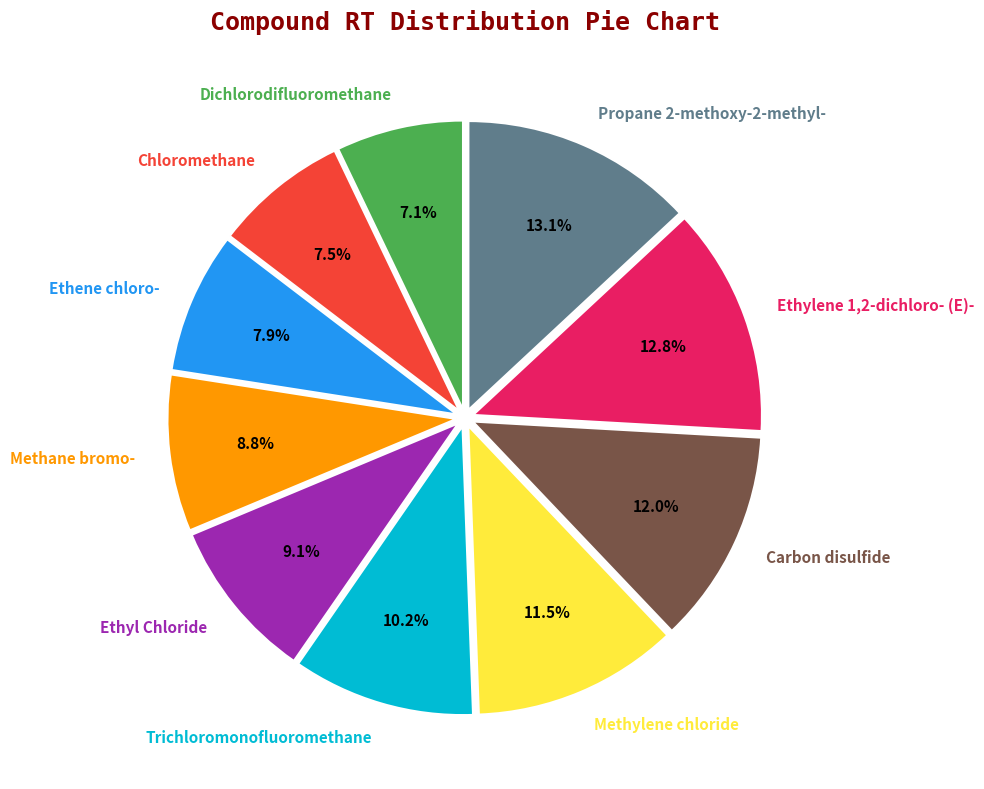

Count the number of slices in the pie.

10